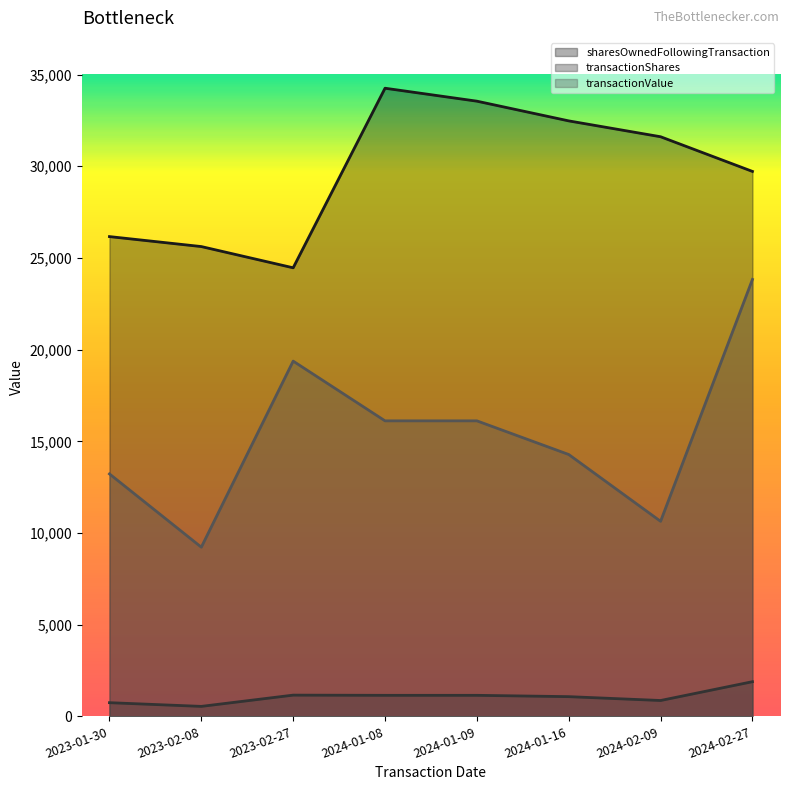

What is the difference between the second highest and minimum values in the transactionValue series?

10147